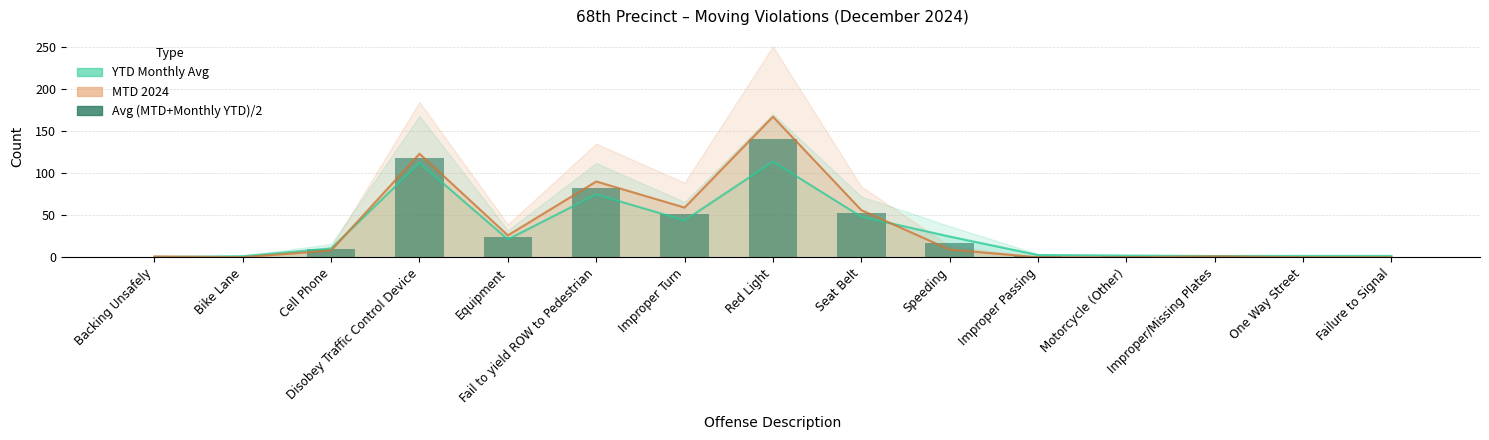

What is the sum of all values?

499.3